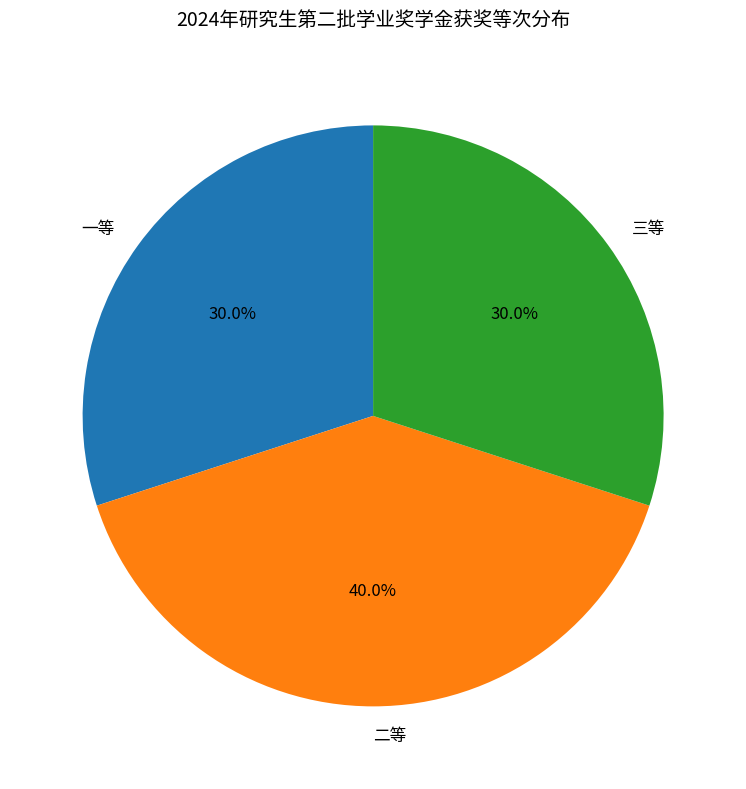

To the nearest percent, what percentage of the pie is 三等?

30%